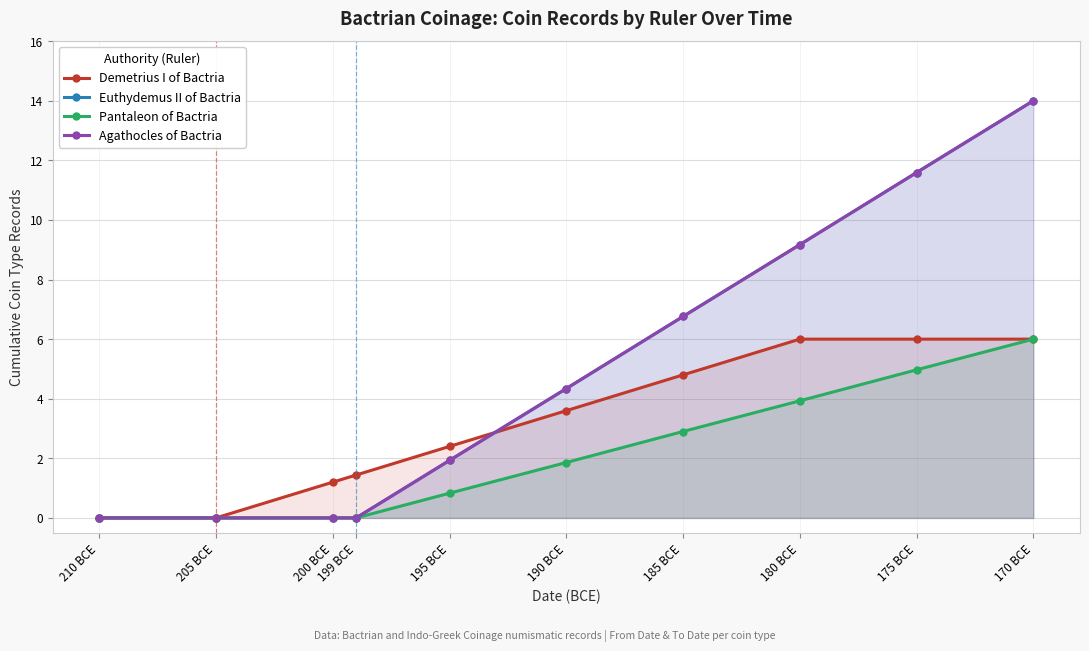

What are all the series names shown in the legend?

Demetrius I of Bactria, Euthydemus II of Bactria, Pantaleon of Bactria, Agathocles of Bactria